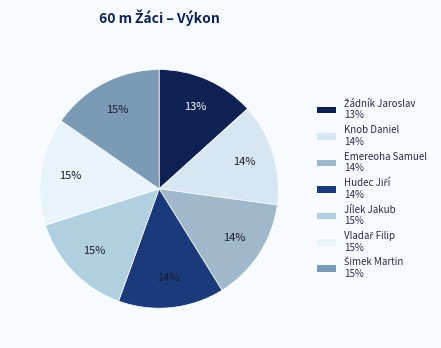

What percentage is NOT represented by Knob Daniel?

86.1%